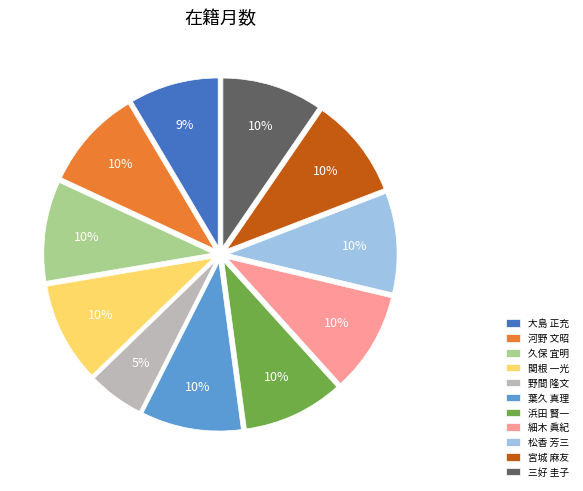

Is it true that 松香 芳三 is 10% of the pie?

True